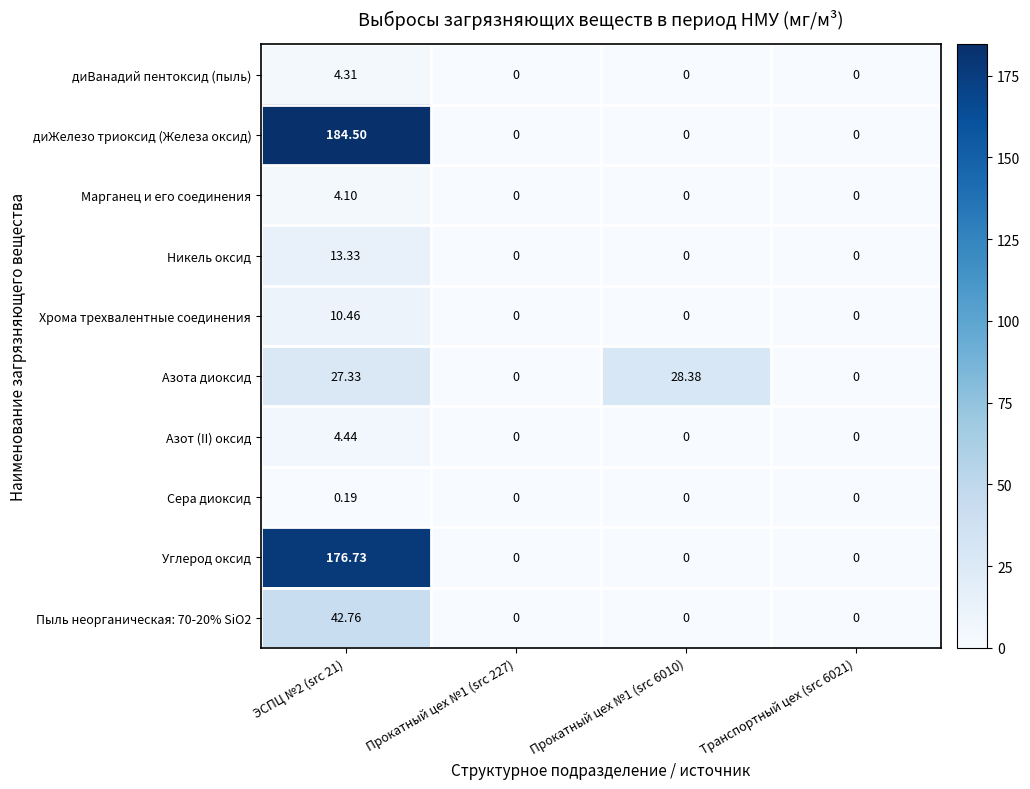

Which series has the widest spread of values?

диЖелезо триоксид (Железа оксид)